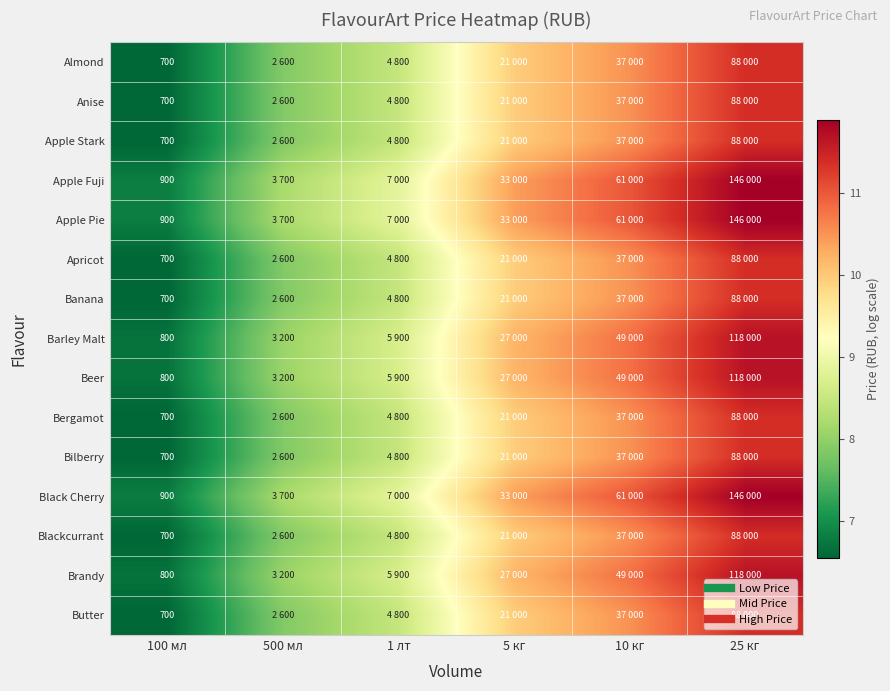

What is the spread (max minus min) of values at 100 мл?

0.3